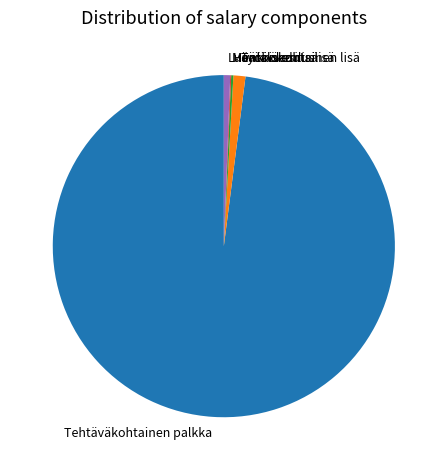

True or false: Työkokemuslisä accounts for 1% of the total.

True